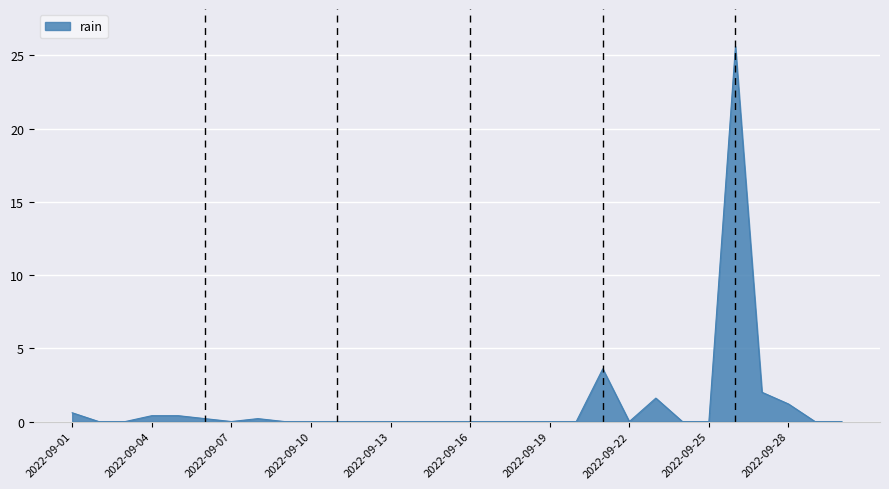

What is the greatest value displayed?

25.6